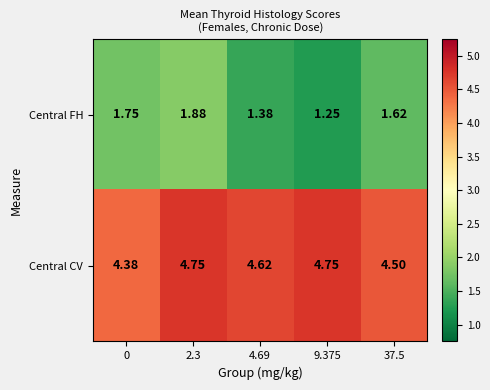

What is the difference between the highest and lowest values at 37.5?

2.9